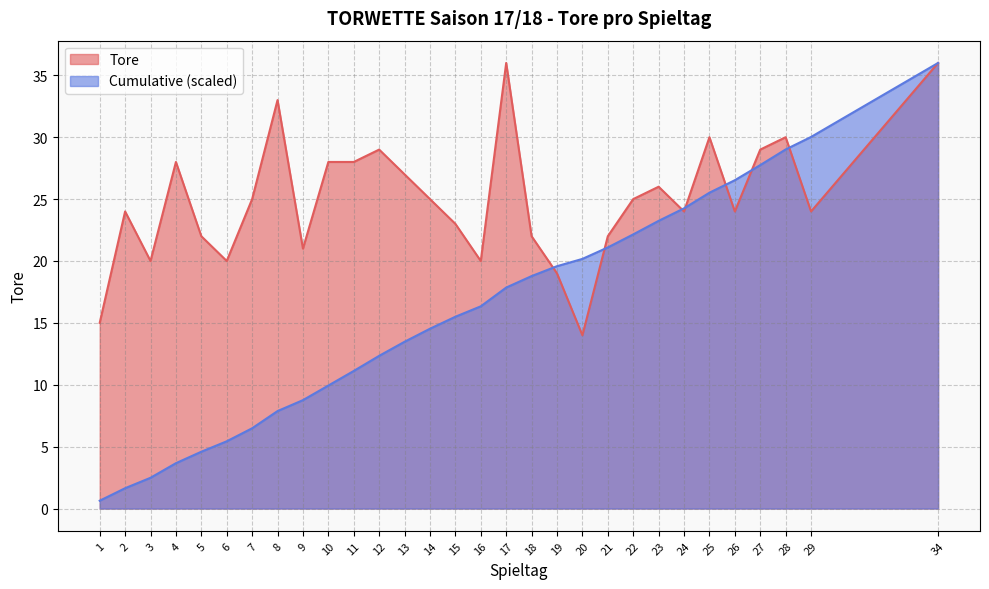

What is the sum of all Cumulative values?

476.7